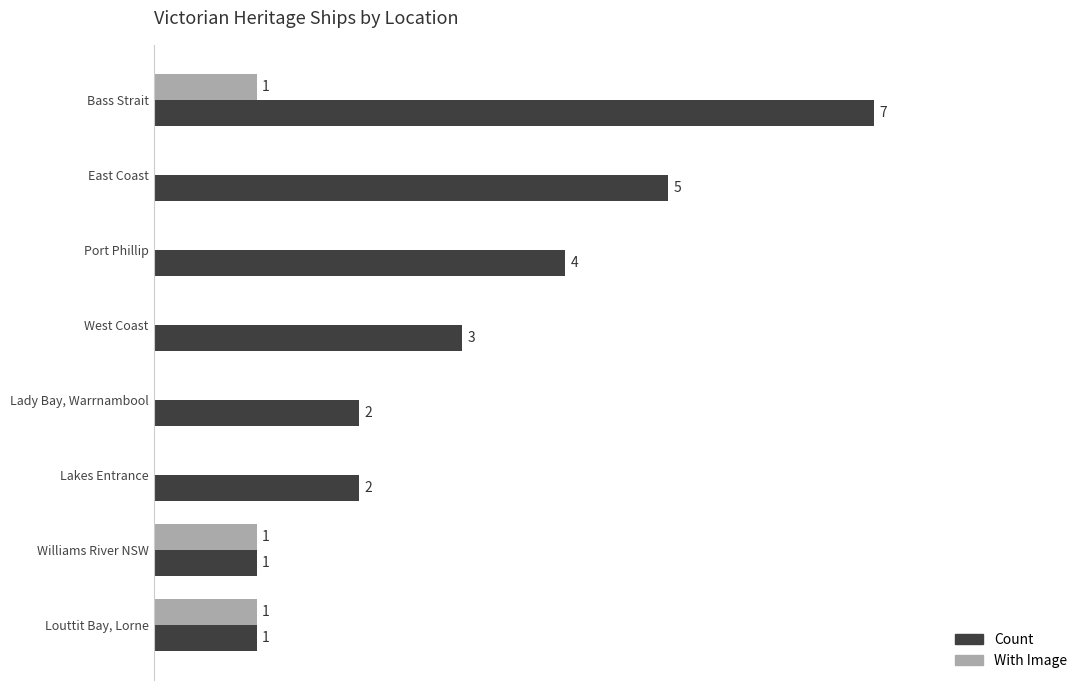

At which label is Count closest to 4?

Port Phillip